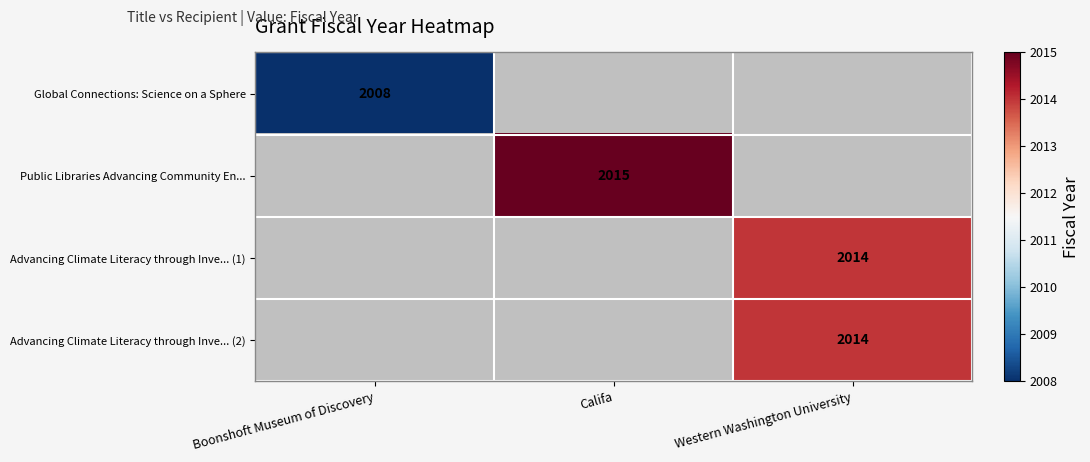

Between Califa and Boonshoft Museum of Discovery, which is larger?

Boonshoft Museum of Discovery